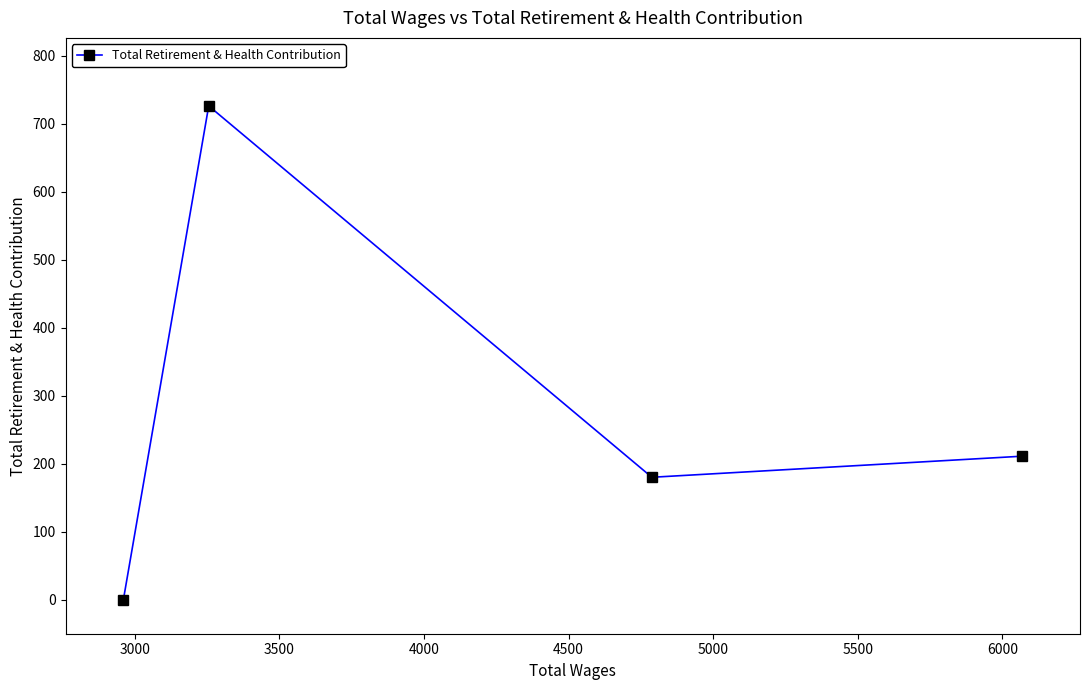

What is the greatest value displayed?

726